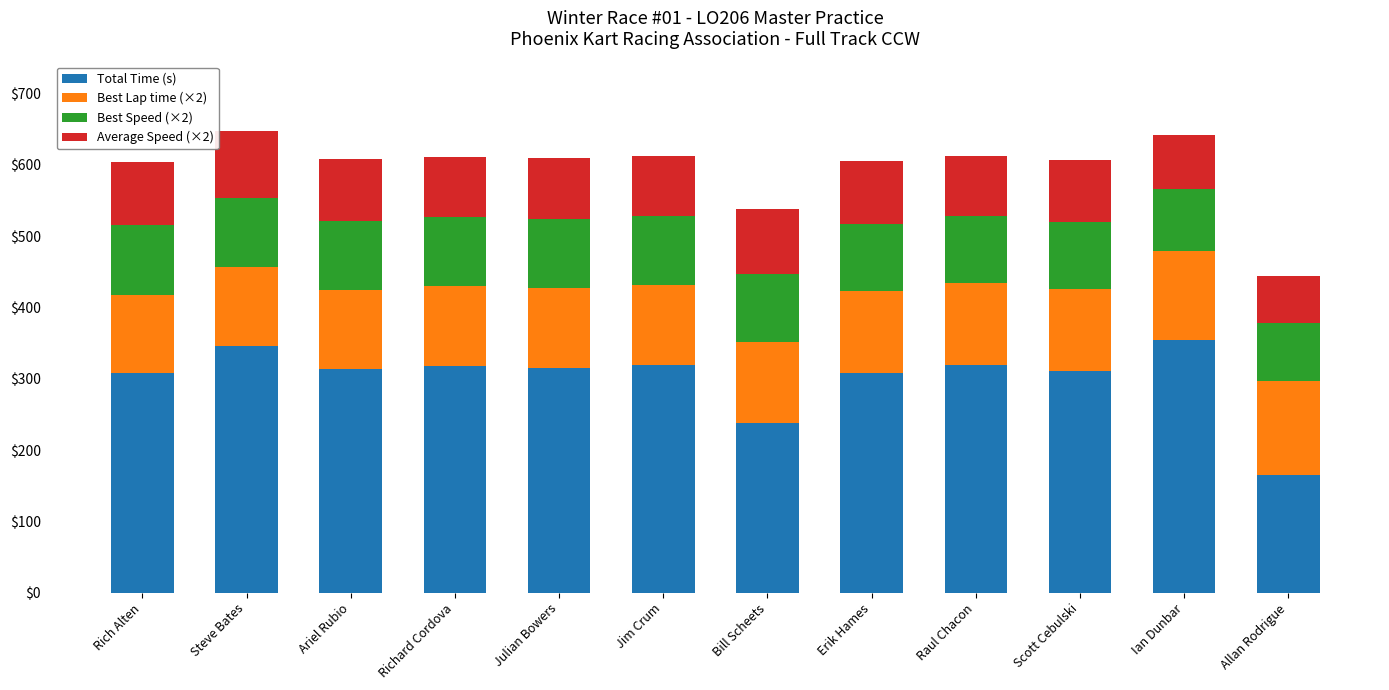

At which label is Total Time (s) closest to 259?

Bill Scheets